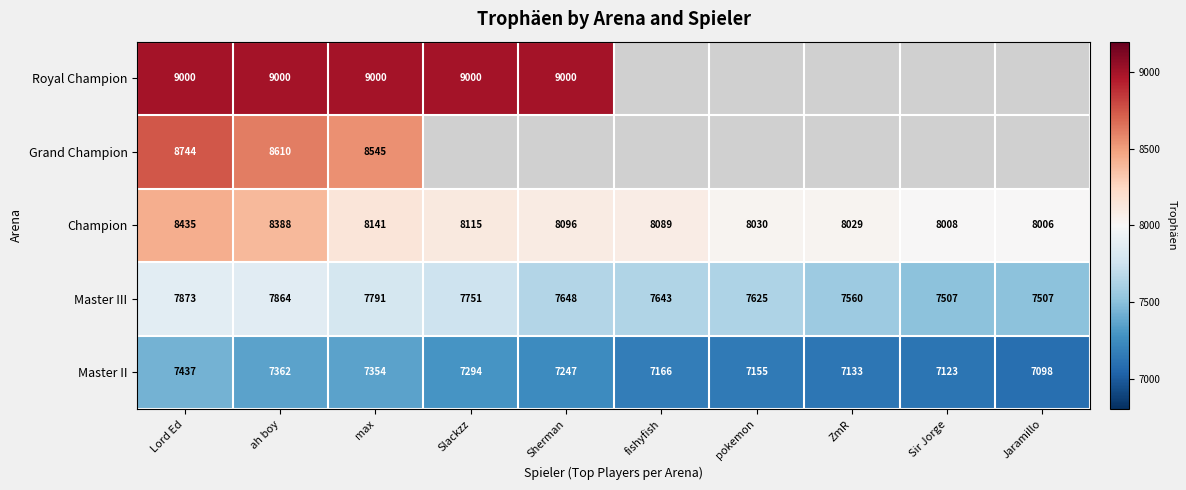

What is the sum of the Master II values at Sir Jorge and ZmR?

14256